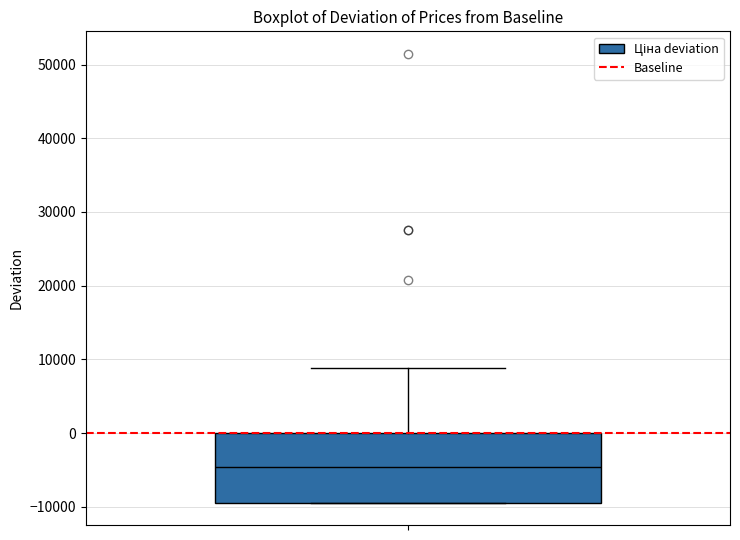

Transcribe this box plot: give where the median line is, the range the box spans, and where the two whiskers end, as read against the y-axis. The values are not printed on the chart, so give them approximately, as read against the axis.

median -5000, box -9000 to 0, whiskers -9000 to 9000